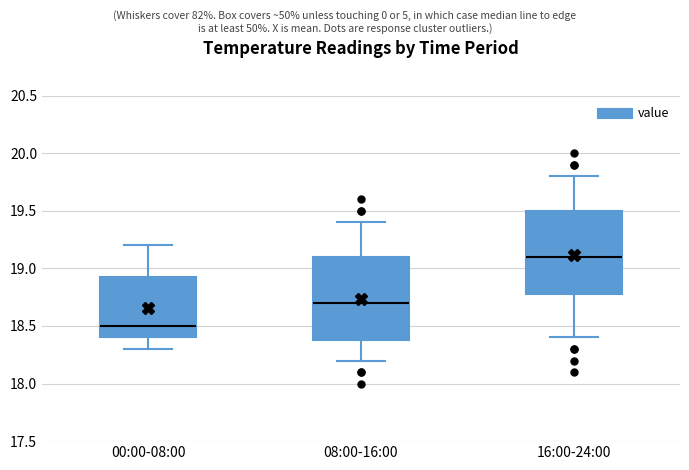

Which box has the lowest median line?

00:00-08:00